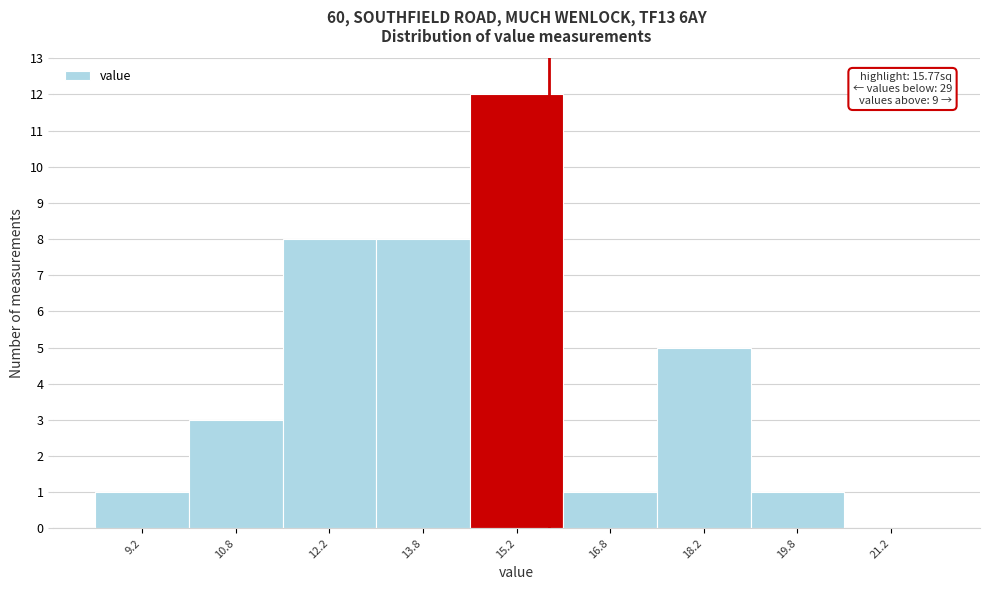

Over which range of the x-axis is the bar tallest?

14.5 to 16.0